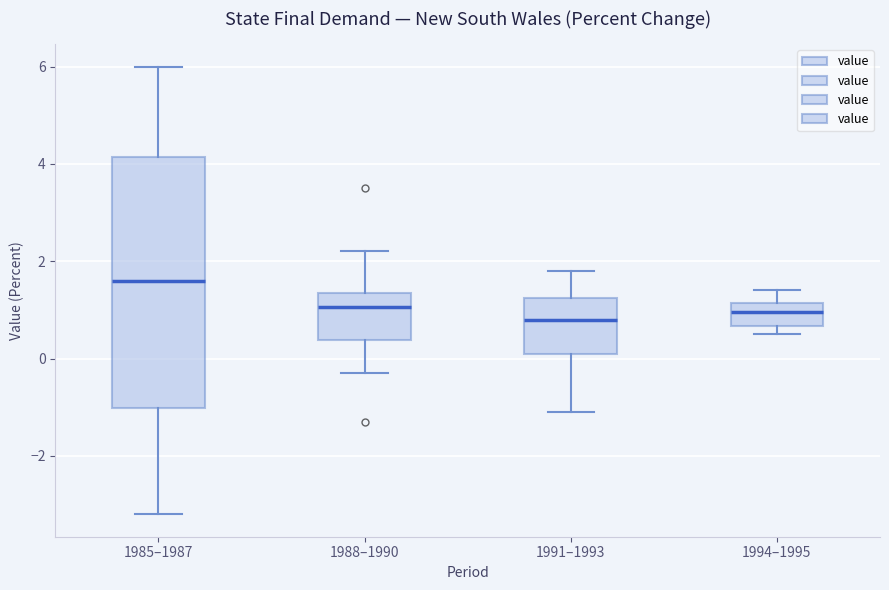

Comparing the boxes themselves (not the whiskers), which one is the tallest?

1985–1987